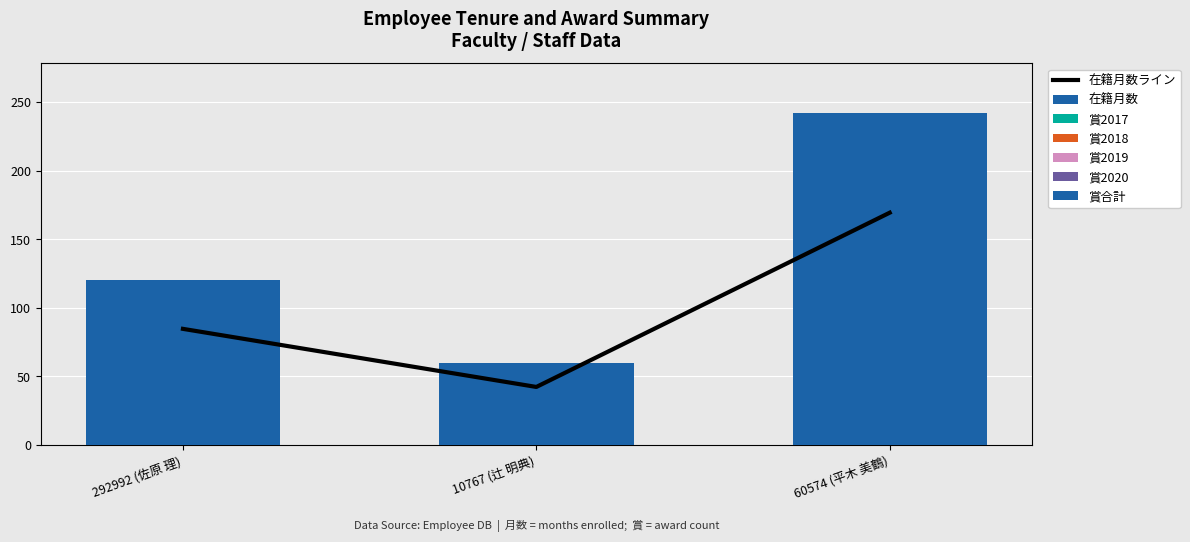

Rank the series by their maximum value, from highest to lowest.

在籍月数, 賞合計, 賞2017, 賞2018, 賞2019, 賞2020